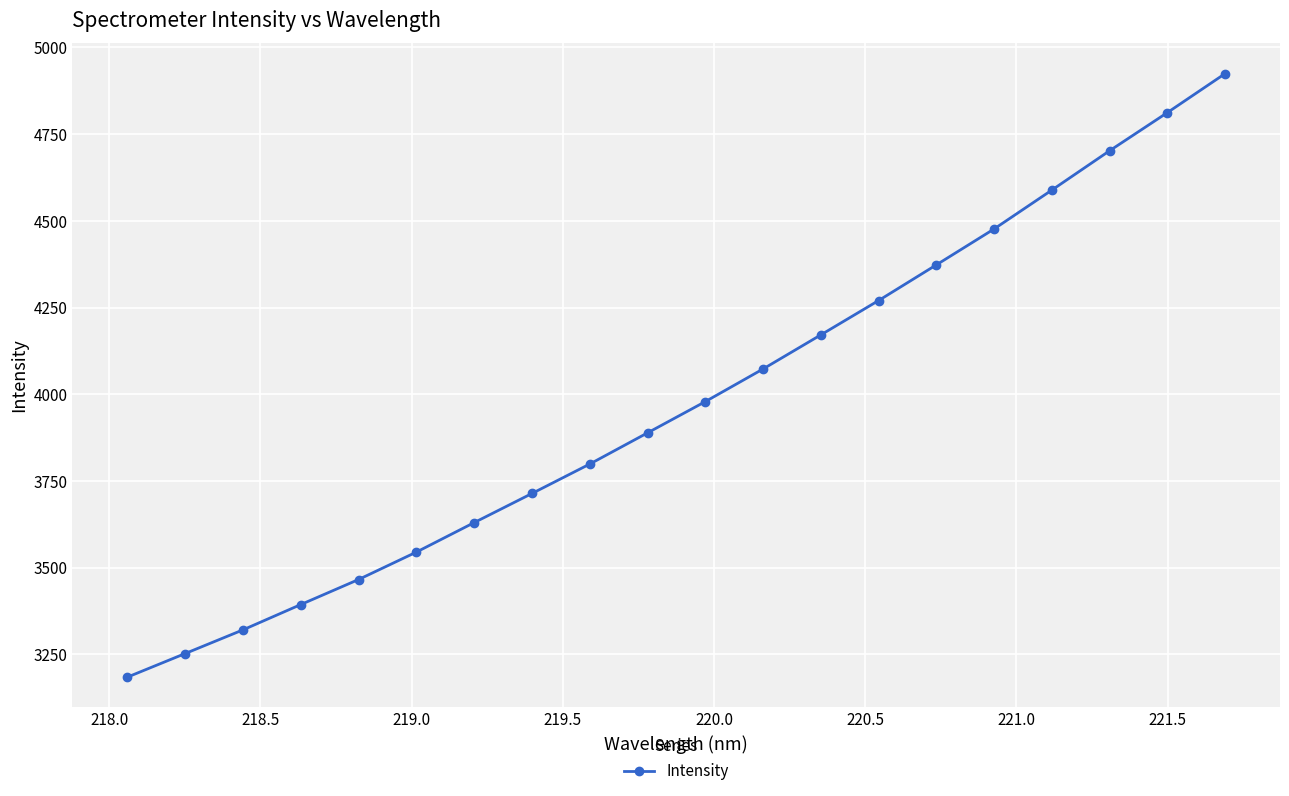

What is the minimum value shown in the chart?

3184.1